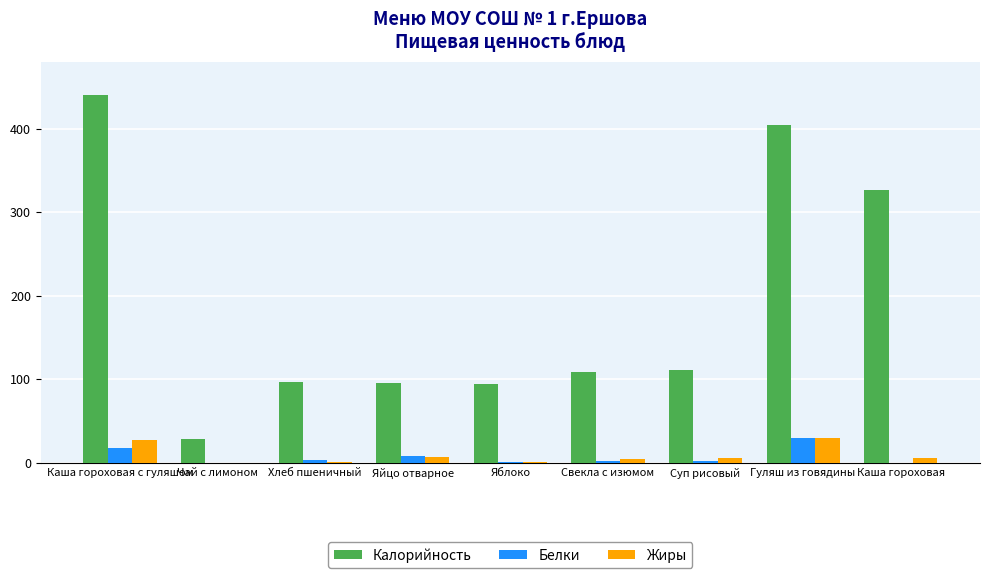

Read the Белки value at Гуляш из говядины.

29.0